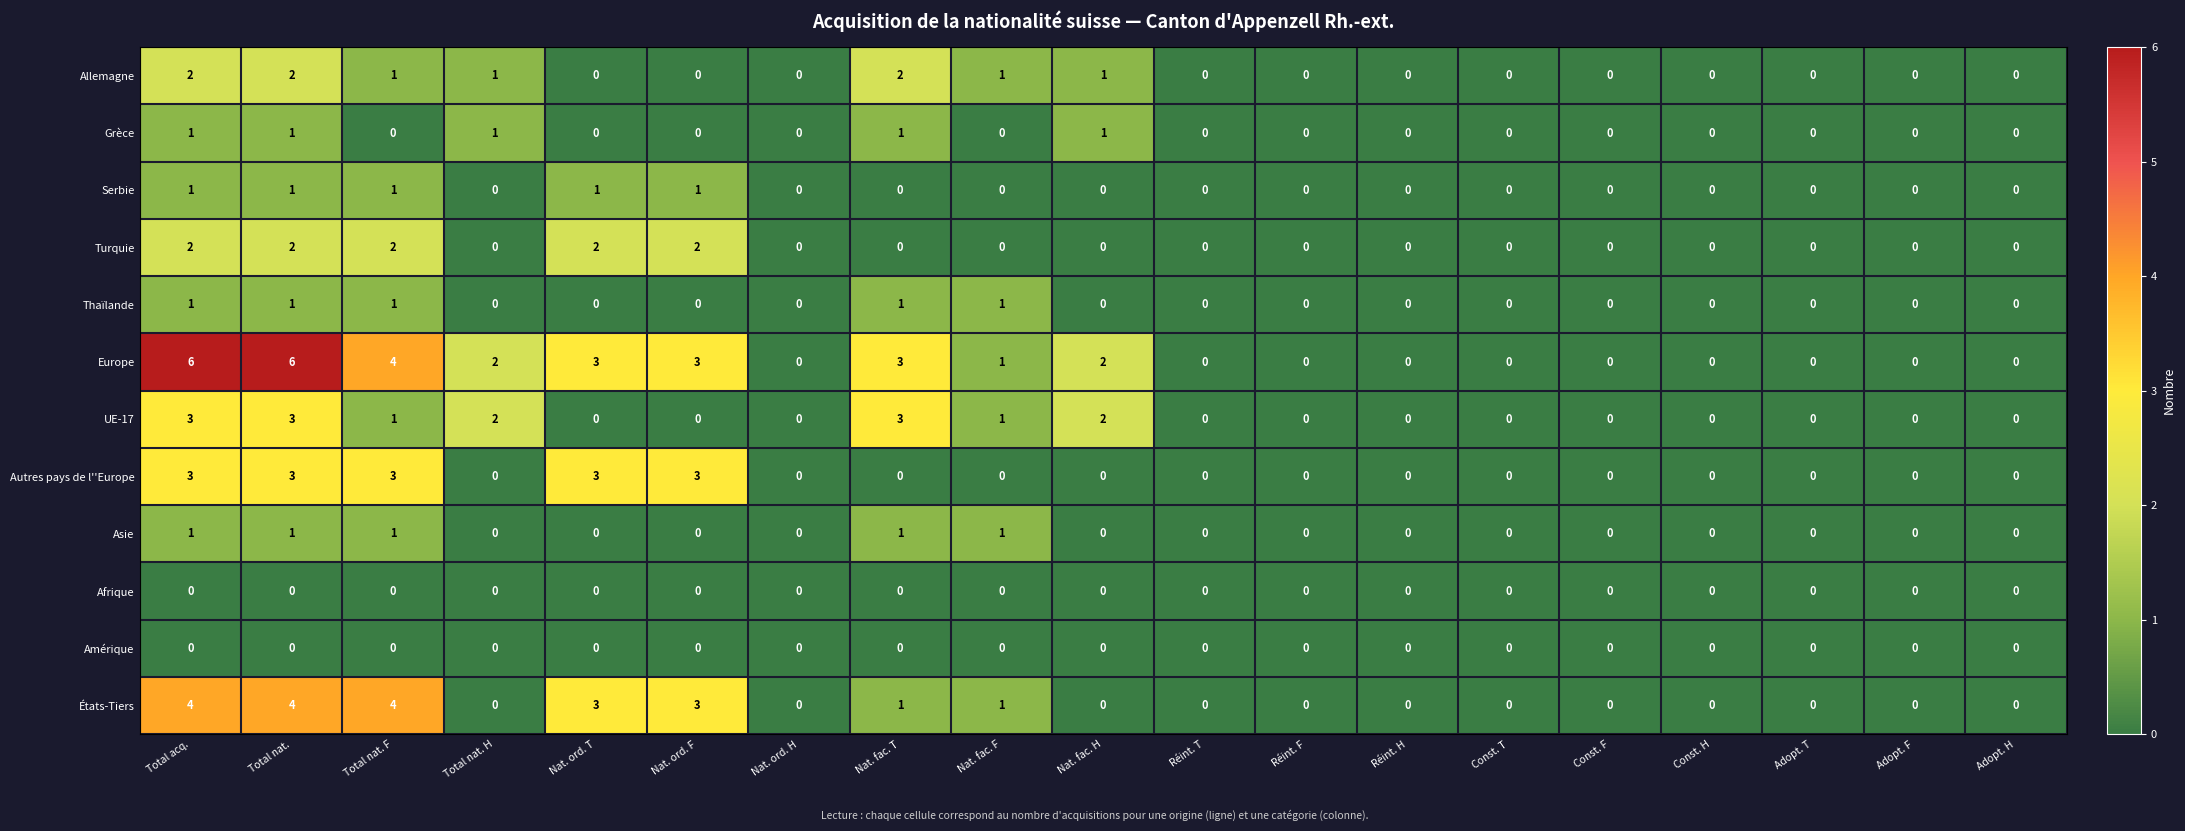

The value of Serbie at Total nat. H is 0. True or false?

True